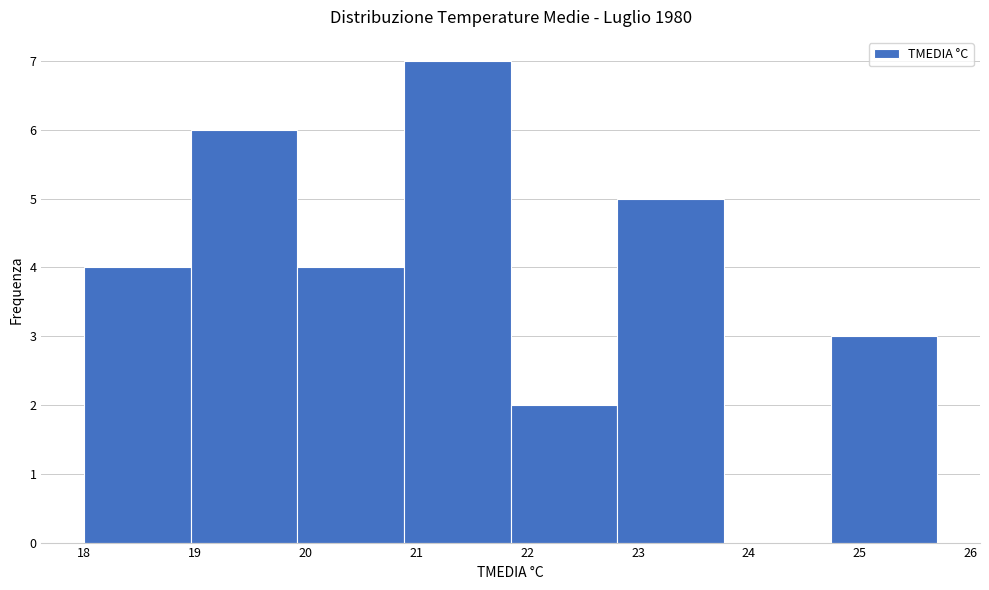

Reading left to right, transcribe this chart: for each bar, give the range it covers on the x-axis and its height. Neither the bar edges nor the heights are printed on the chart, so give them approximately, as read against the axes.

18.0 to 19.0: 4
19.0 to 19.9: 6
19.9 to 20.9: 4
20.9 to 21.9: 7
21.9 to 22.8: 2
22.8 to 23.8: 5
23.8 to 24.7: 0
24.7 to 25.7: 3